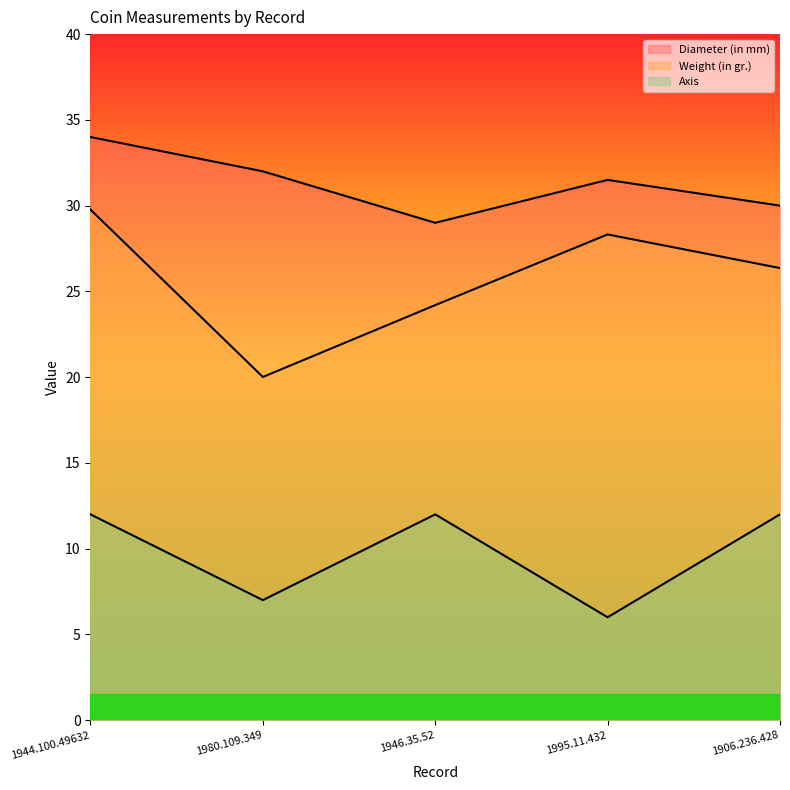

How many data points in Diameter (in mm) are above 31?

3